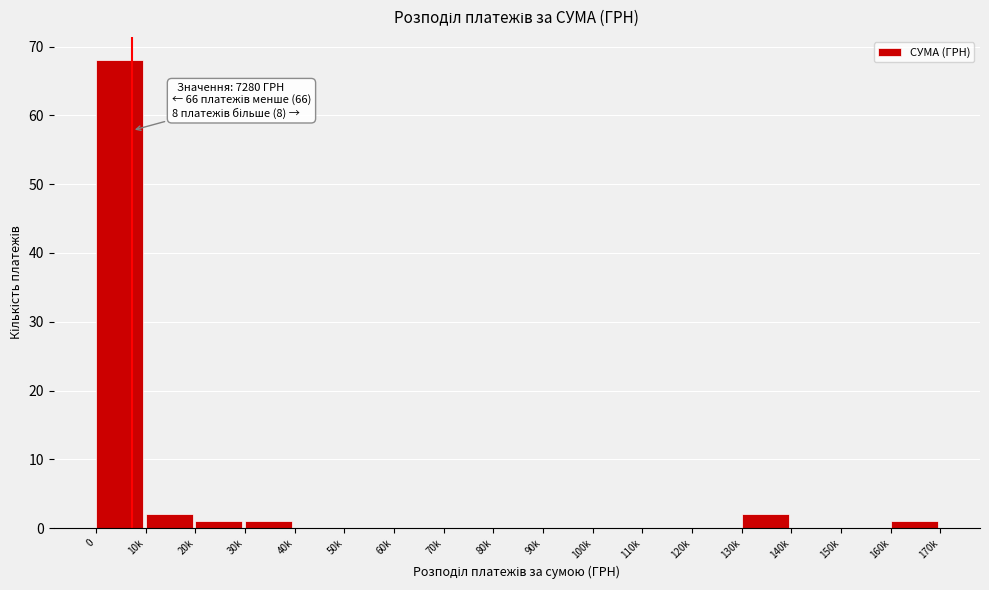

Reading right to left, what are all the values shown in this chart?

160k=1	150k=0	140k=0	130k=2	120k=0	110k=0	100k=0	90k=0	80k=0	70k=0	60k=0	50k=0	40k=0	30k=1	20k=1	10k=2	0=68